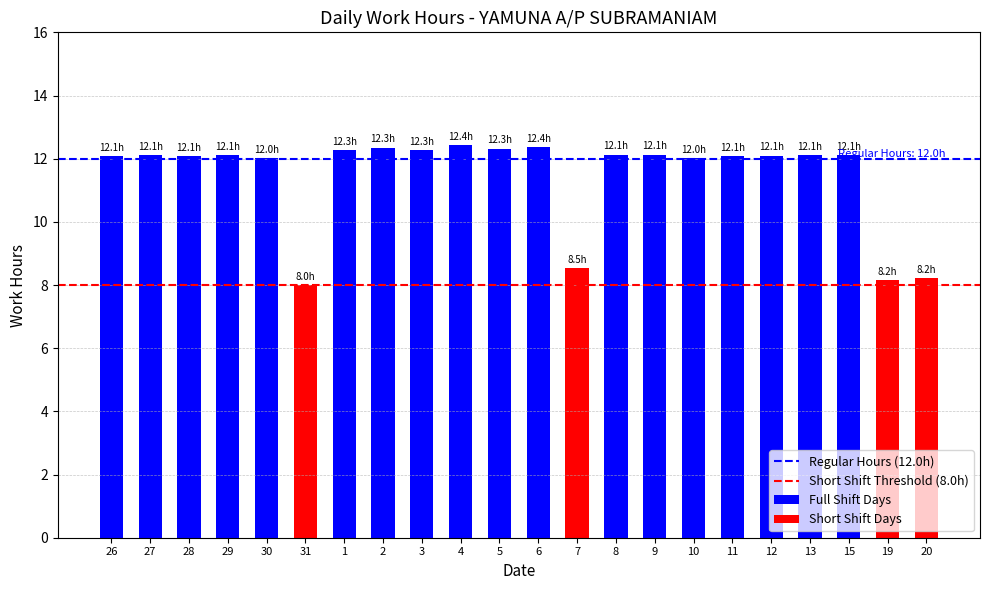

How many bars are there in total?

22